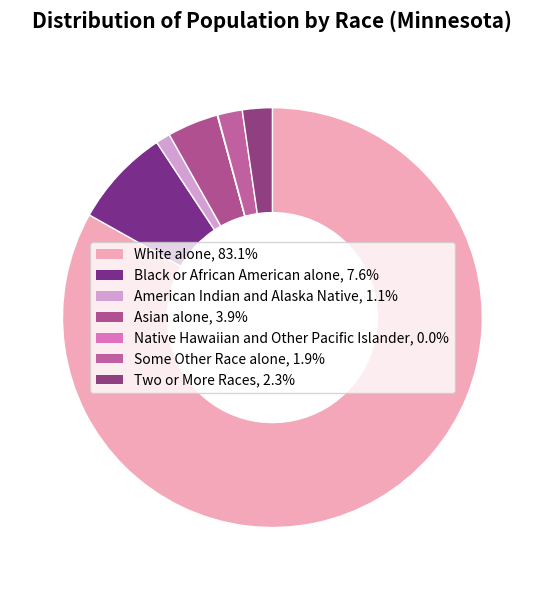

Is there a majority slice in this chart?

Yes